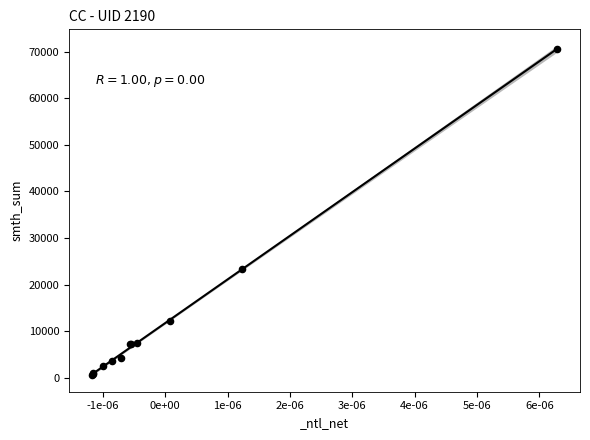

What Y value in the scatter plot is closest to 35582?

23308